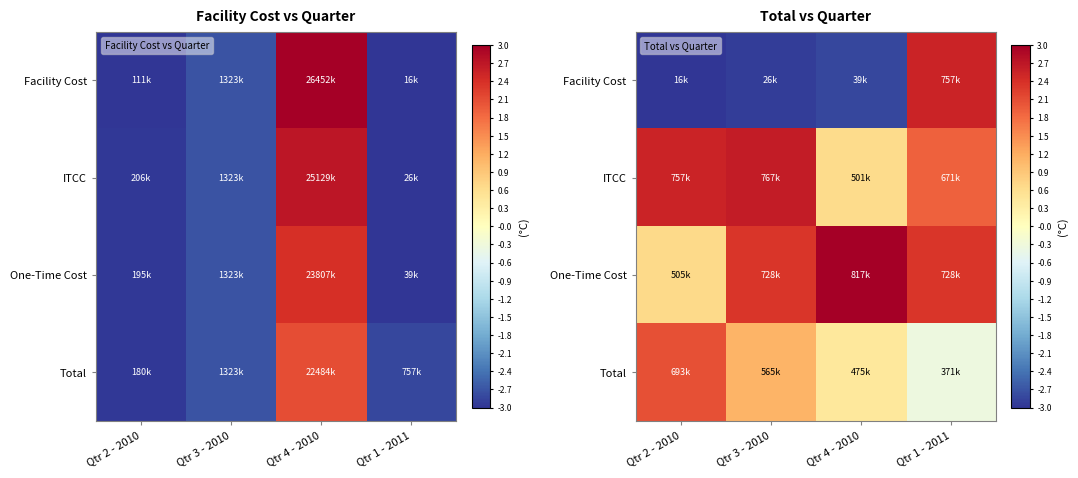

Count the number of data series in this chart.

4